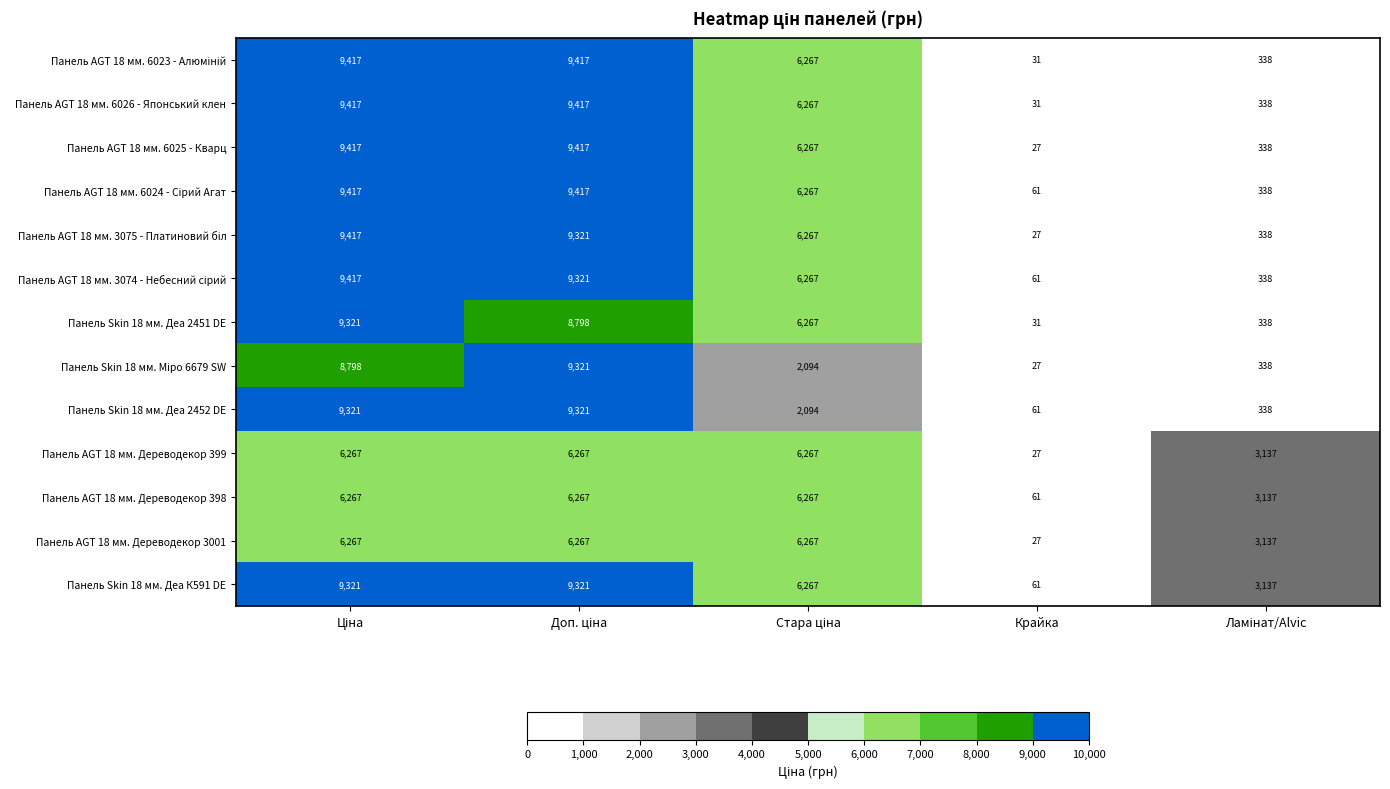

What is the maximum value for Панель Skin 18 мм. Деа К591 DE?

9321